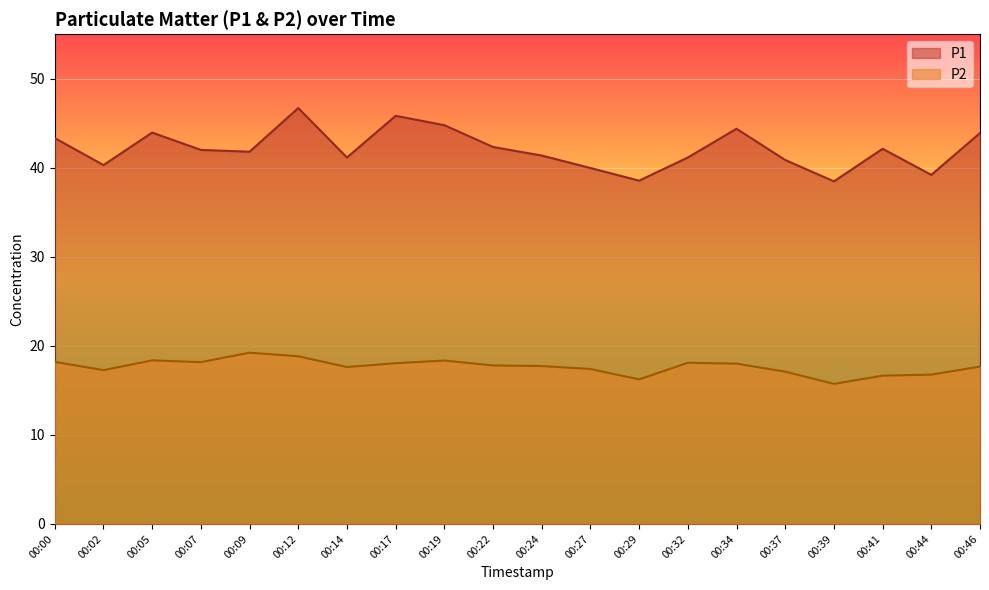

Which series has the largest range (max minus min)?

P1